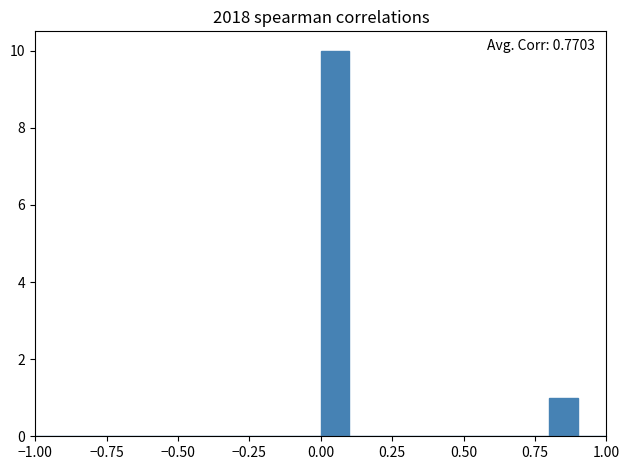

Read against the x-axis, roughly where is the centre of the tallest bar?

0.05